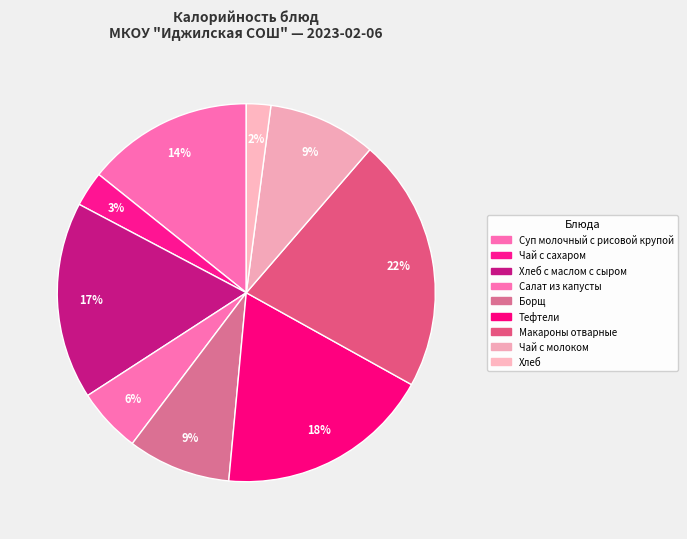

Do Тефтели and Суп молочный с рисовой крупой together represent more than half of the pie?

No